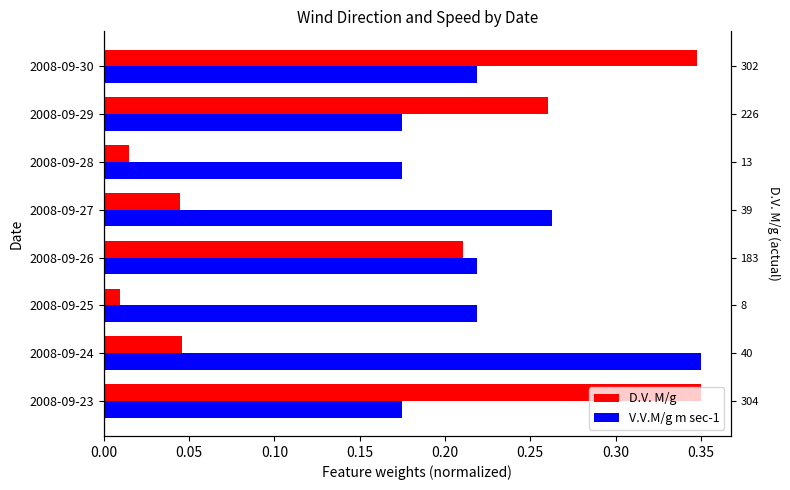

At how many categories does at least one series exceed 0?

8